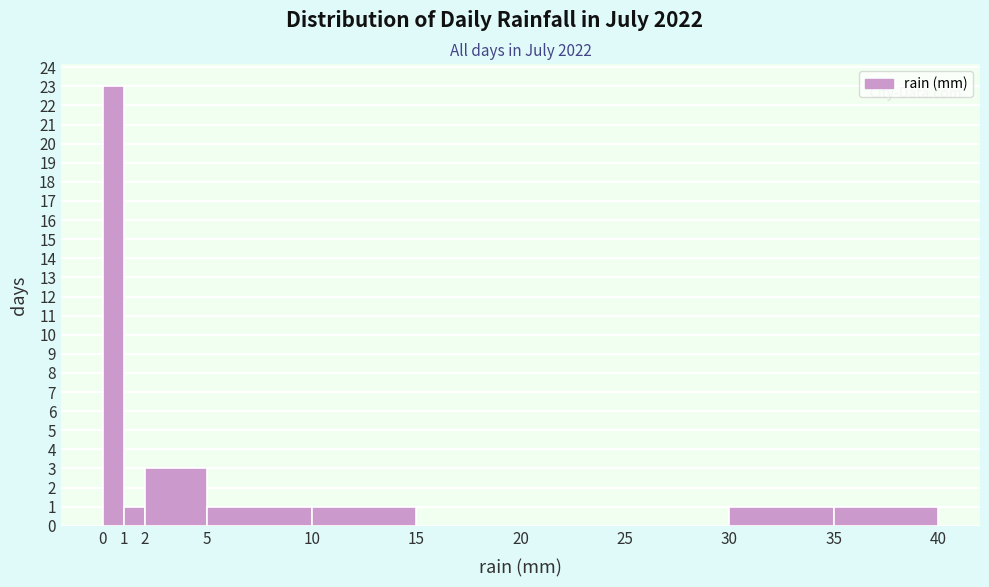

Reading left to right, transcribe this chart: for each bar, give the range it covers on the x-axis and its height. The values are not printed on the chart, so give them approximately, as read against the axis.

0 to 1: 23
1 to 2: 1
2 to 5: 3
5 to 10: 1
10 to 15: 1
15 to 20: 0
20 to 25: 0
25 to 30: 0
30 to 35: 1
35 to 40: 1